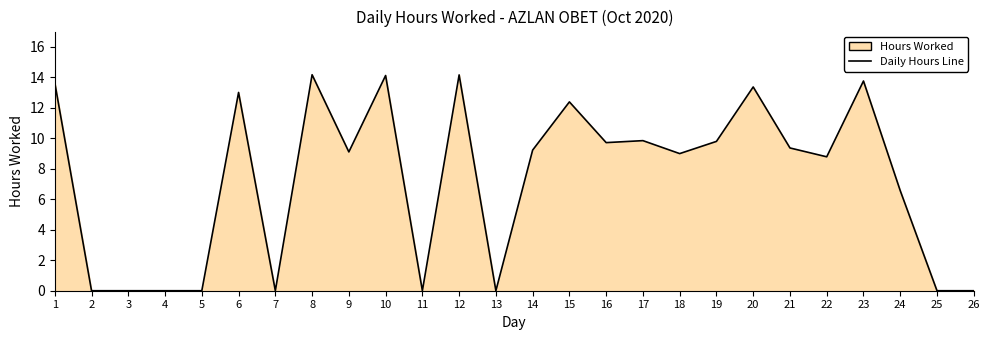

What is the change in value from 3 to 8?

+14.2